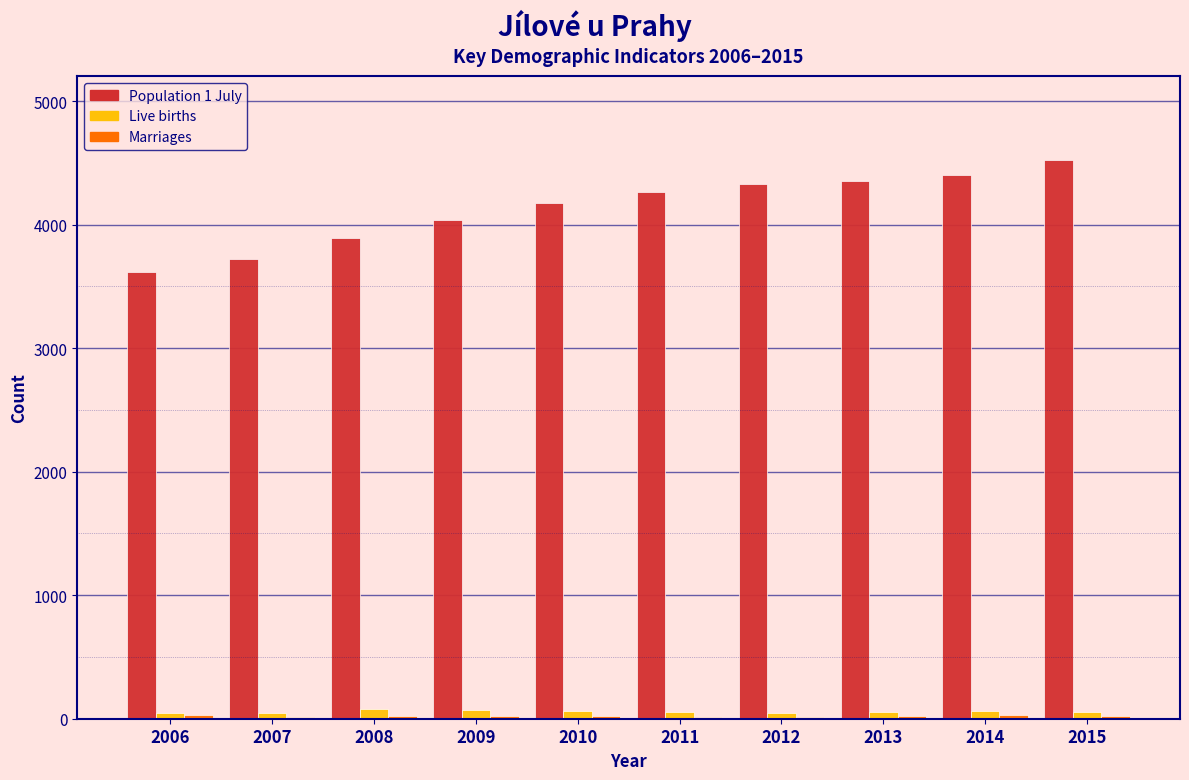

The Population 1 July series shows 3618 at 2006. True or false?

True